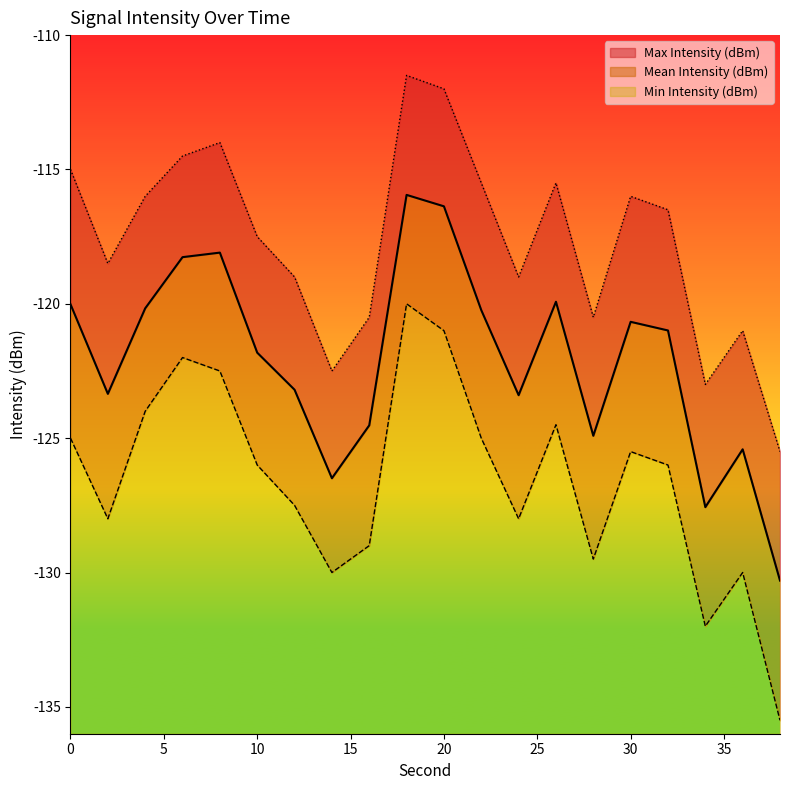

Is the value of Mean Intensity (dBm) at 36 greater than the value of Max Intensity (dBm) at 18?

No